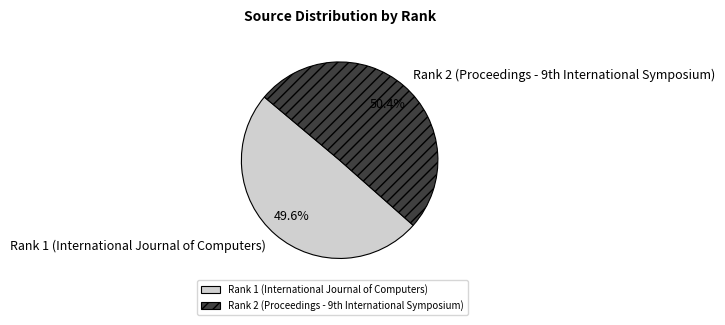

Which category has the biggest portion of the pie?

Rank 2 (Proceedings - 9th International Symposium)